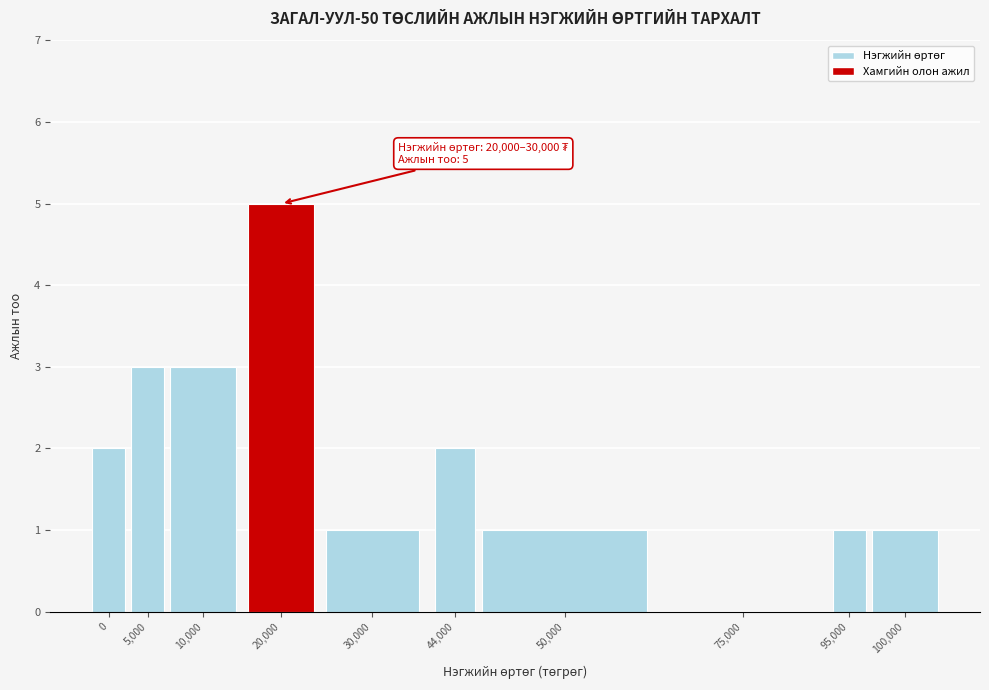

Reading left to right, transcribe all the data shown in this chart.

0=2	5,000=3	10,000=3	20,000=5	30,000=1	44,000=2	50,000=1	75,000=0	95,000=1	100,000=1